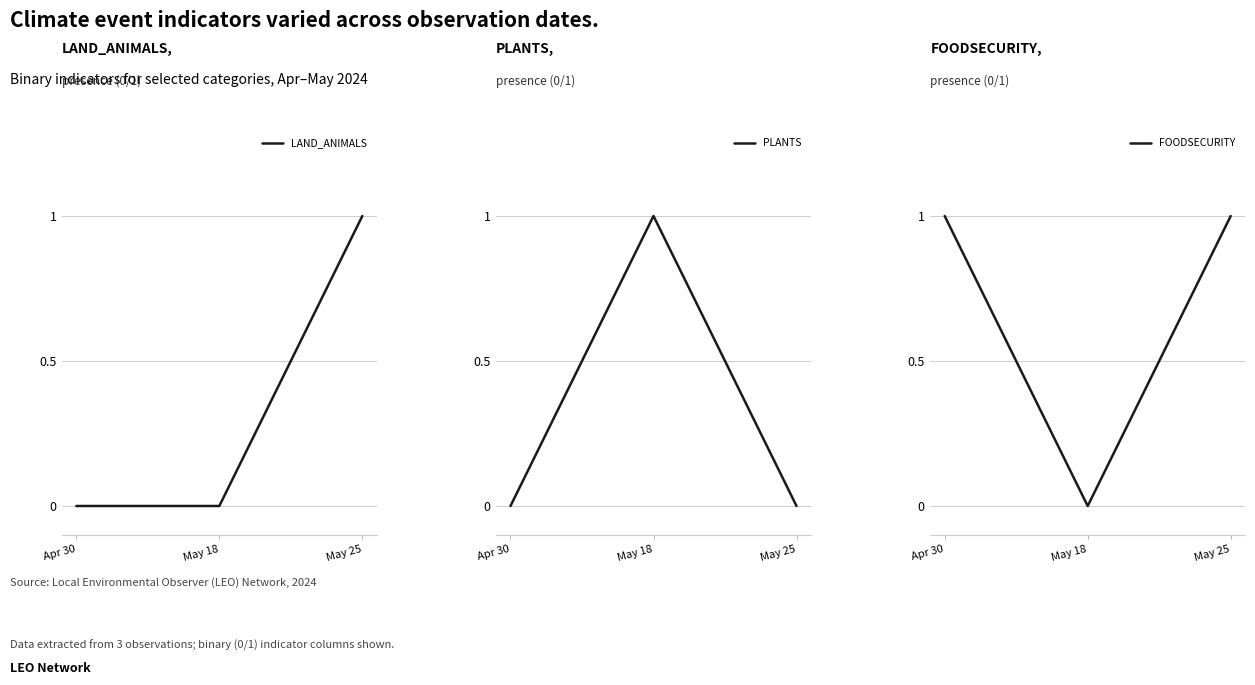

True or false: LAND_ANIMALS has a value of 0 at May 18.

True